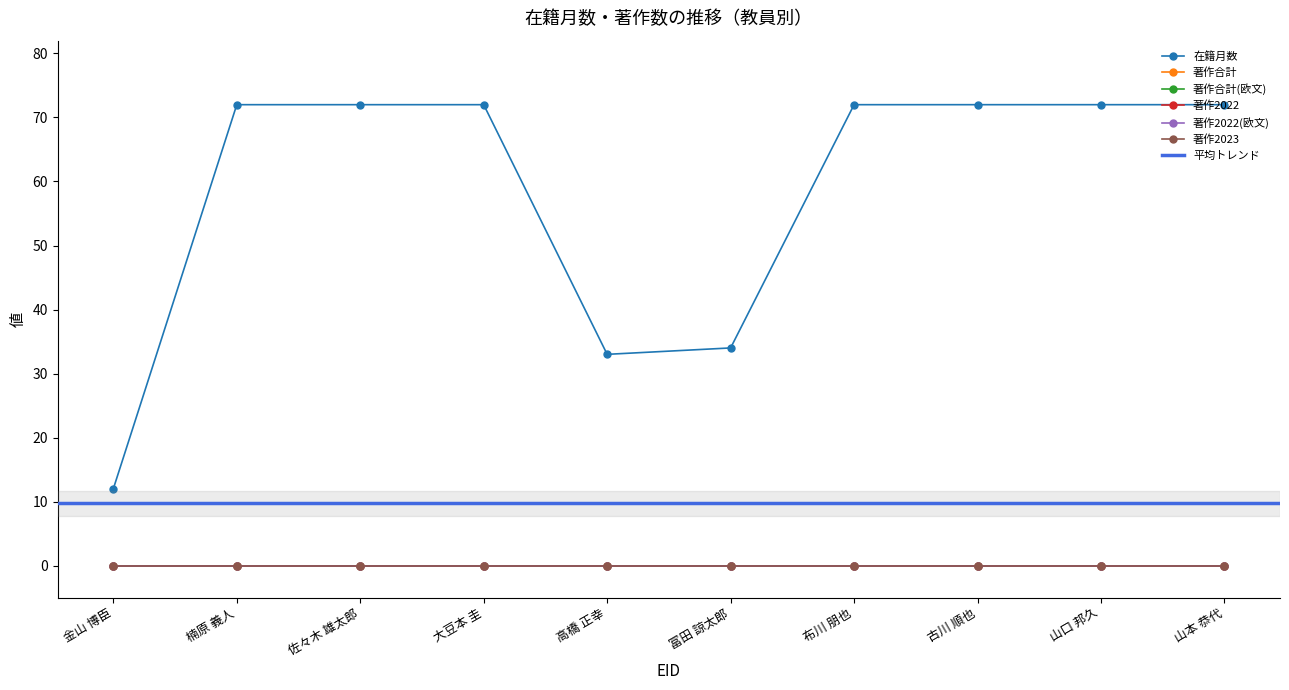

Reading left to right, transcribe all the data shown in this chart.

在籍月数: 60070=12	277743=72	384425=72	350200=72	60094=33	442871=34	229106=72	404011=72	157351=72	175131=72
著作合計: 60070=0	277743=0	384425=0	350200=0	60094=0	442871=0	229106=0	404011=0	157351=0	175131=0
著作合計(欧文): 60070=0	277743=0	384425=0	350200=0	60094=0	442871=0	229106=0	404011=0	157351=0	175131=0
著作2022: 60070=0	277743=0	384425=0	350200=0	60094=0	442871=0	229106=0	404011=0	157351=0	175131=0
著作2022(欧文): 60070=0	277743=0	384425=0	350200=0	60094=0	442871=0	229106=0	404011=0	157351=0	175131=0
著作2023: 60070=0	277743=0	384425=0	350200=0	60094=0	442871=0	229106=0	404011=0	157351=0	175131=0